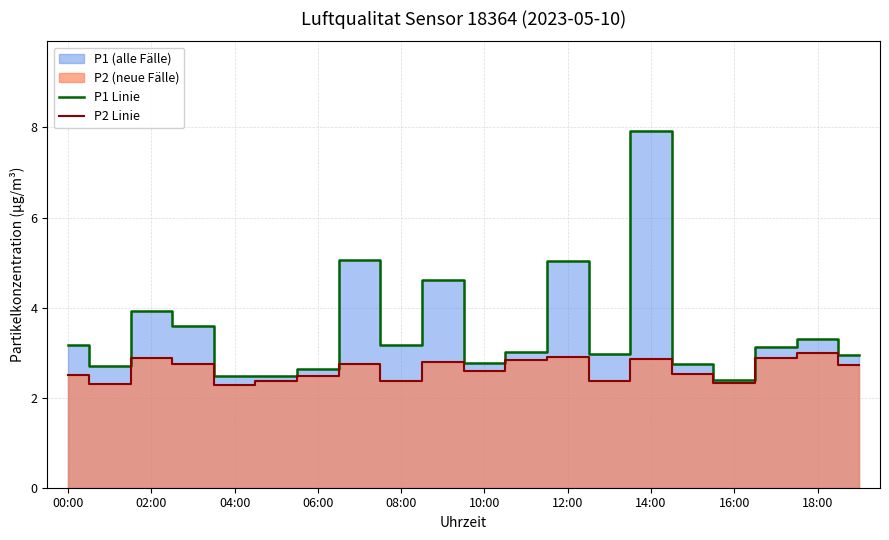

Which series has the largest range (max minus min)?

P1 Linie